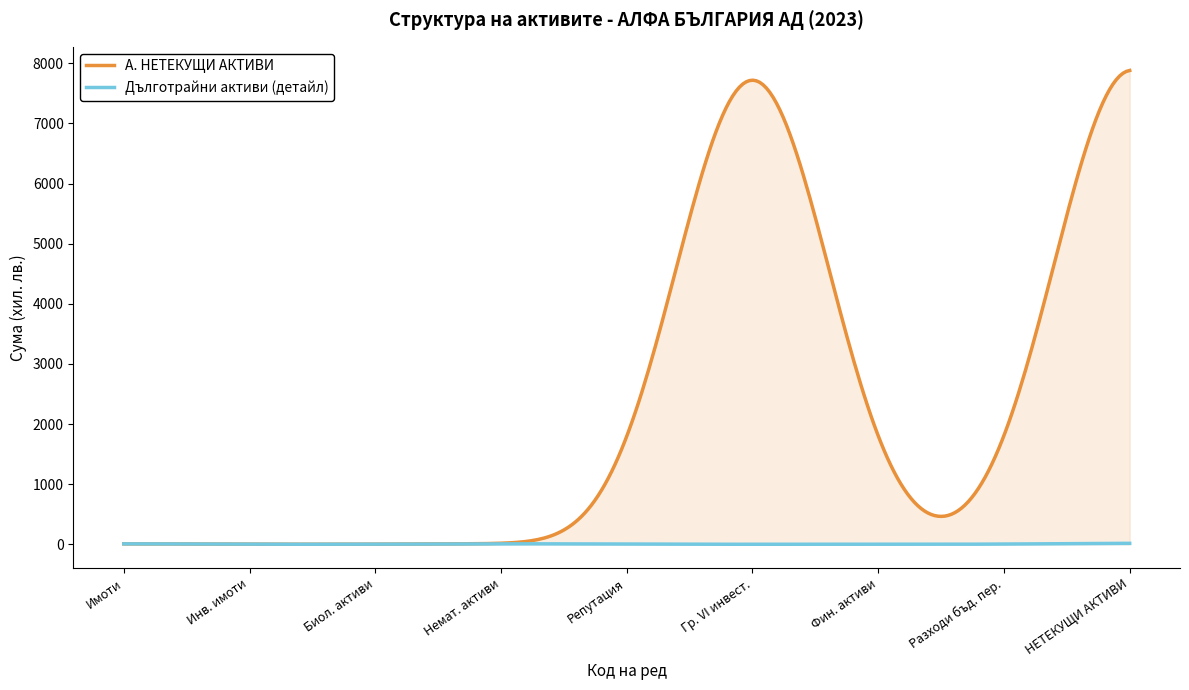

Which series has the largest total across all categories?

А. НЕТЕКУЩИ АКТИВИ